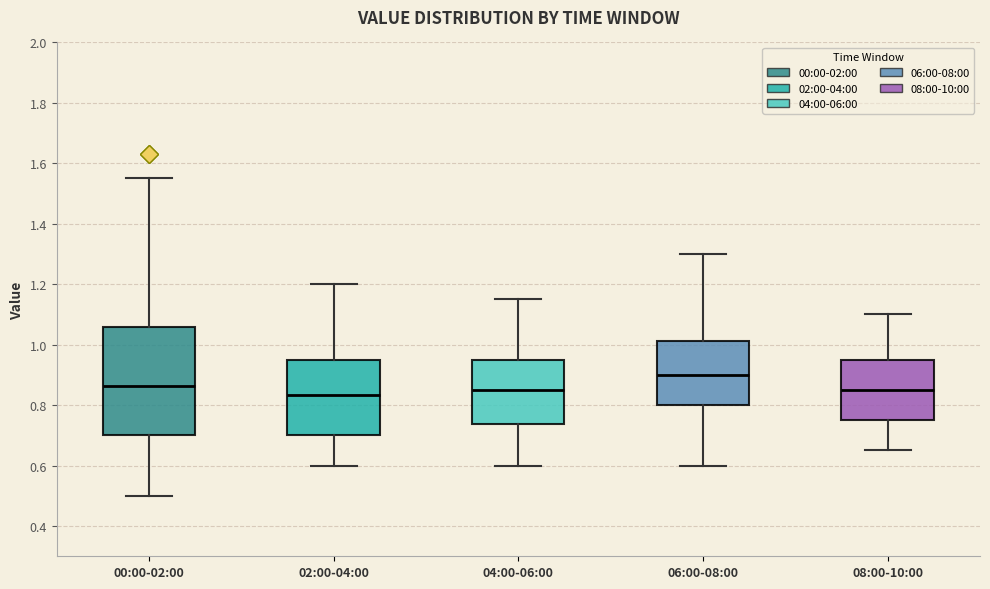

Comparing the boxes themselves (not the whiskers), which one is the tallest?

00:00-02:00